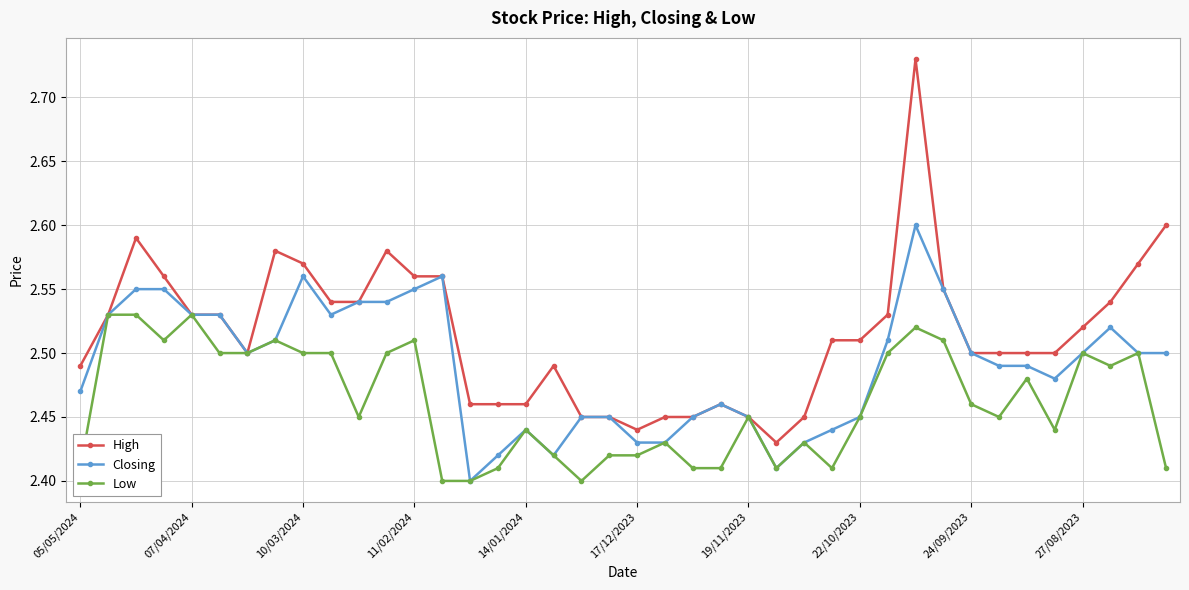

Does the chart have visible grid lines?

Yes